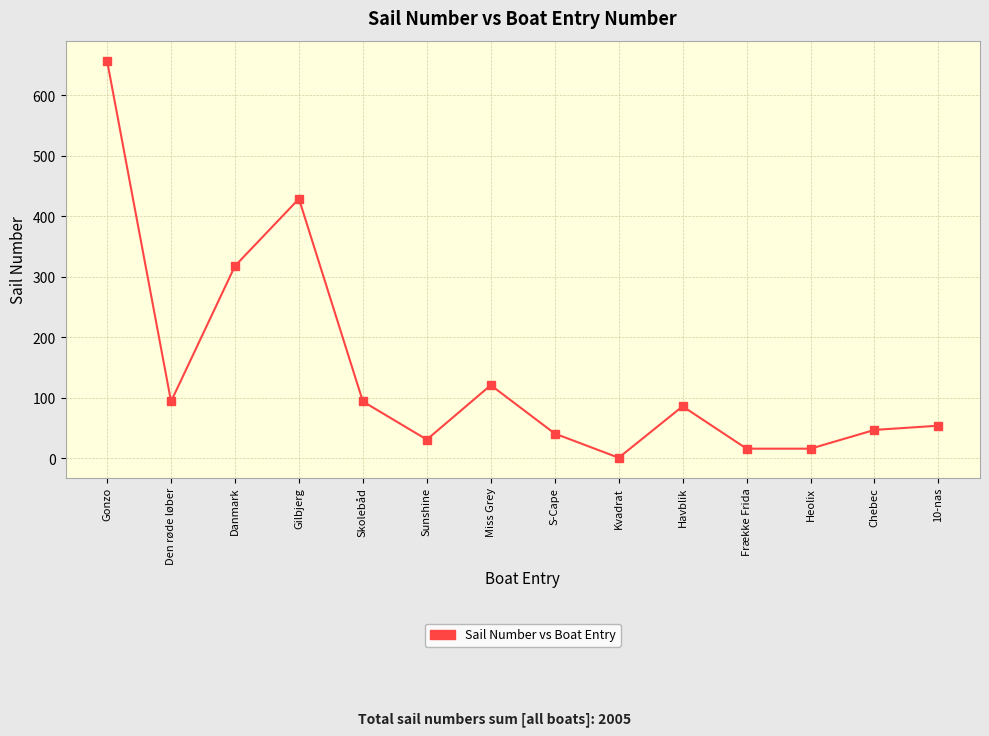

The chart shows a value of 54 at 10-nas. True or false?

True